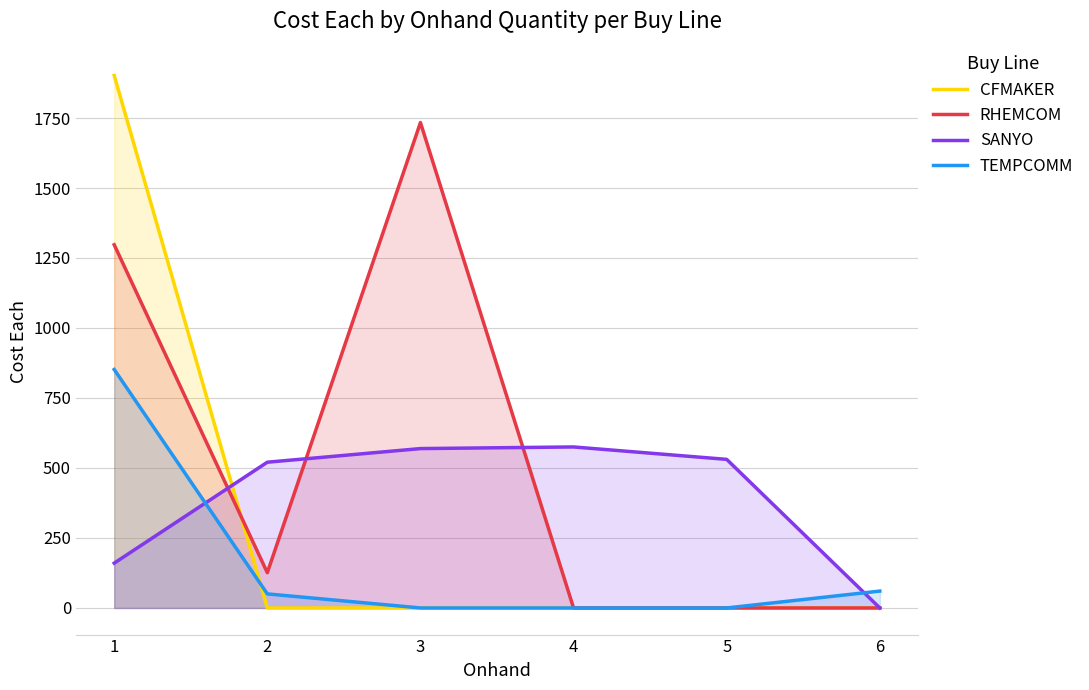

What is the value of the SANYO point at the 5th from the left?

530.7